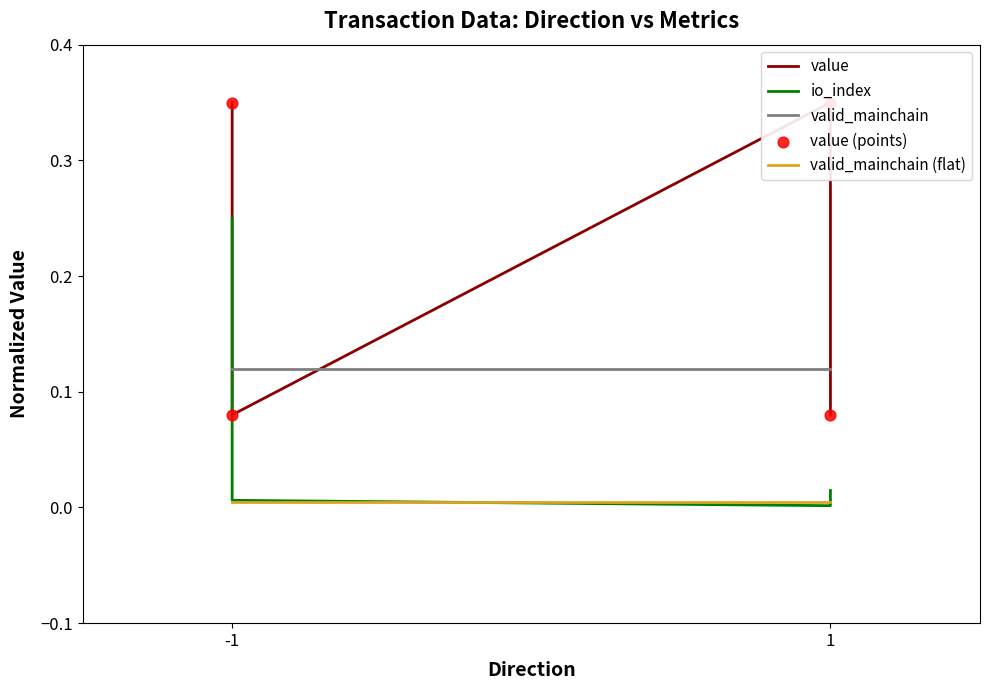

Which series has the largest total across all categories?

value